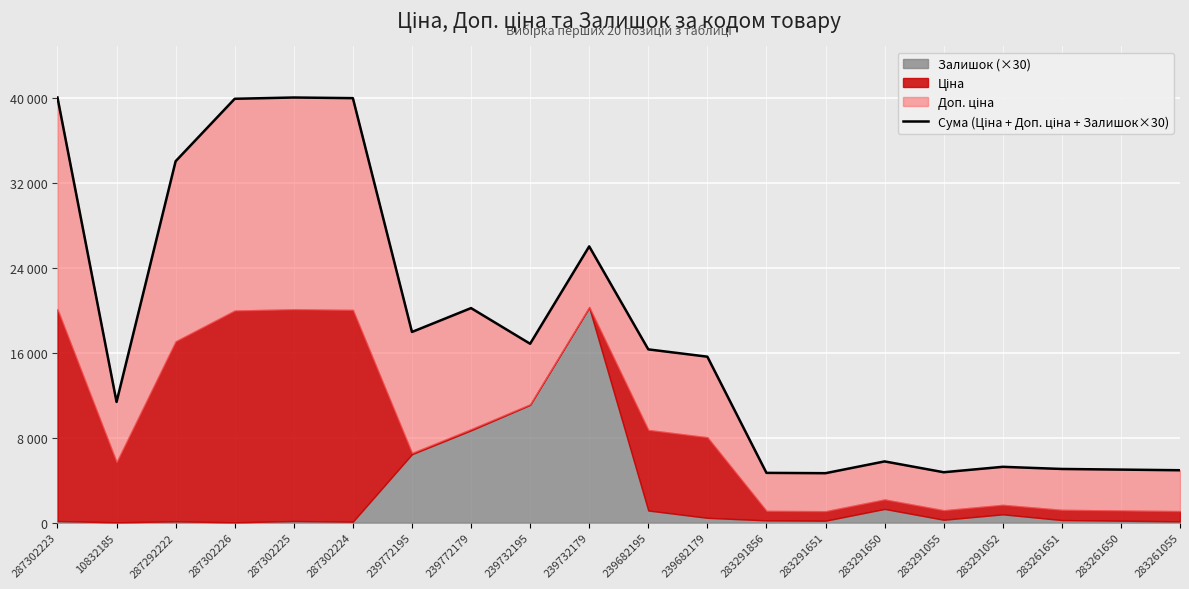

What is the sum of all values?

358782.2